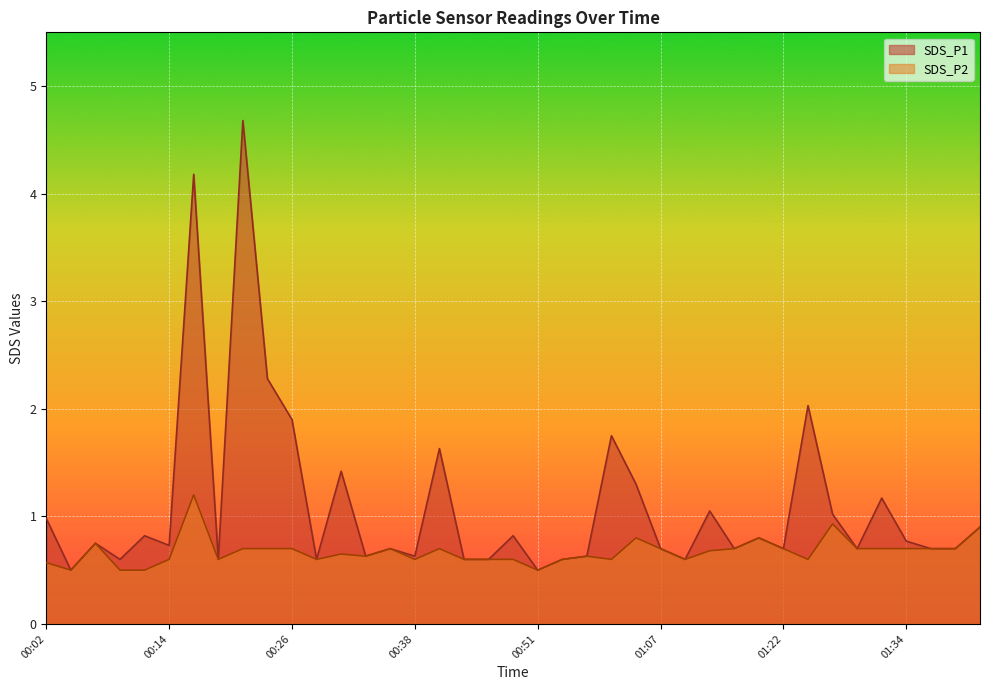

How many series are shown in this chart?

2